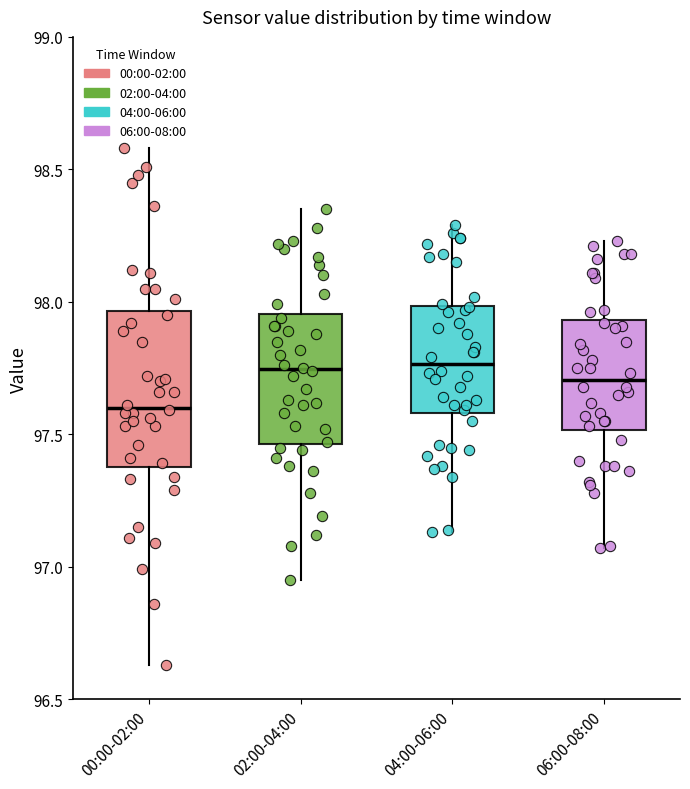

Reading left to right, read every box against the y-axis: the position of its median line, the range the box covers, and the ends of its whiskers. The values are not printed on the chart, so give them approximately, as read against the axis.

00:00-02:00: median 97.60, box 97.40 to 97.95, whiskers 96.65 to 98.60
02:00-04:00: median 97.75, box 97.45 to 97.95, whiskers 96.95 to 98.35
04:00-06:00: median 97.75, box 97.60 to 98.00, whiskers 97.15 to 98.30
06:00-08:00: median 97.70, box 97.50 to 97.95, whiskers 97.05 to 98.25